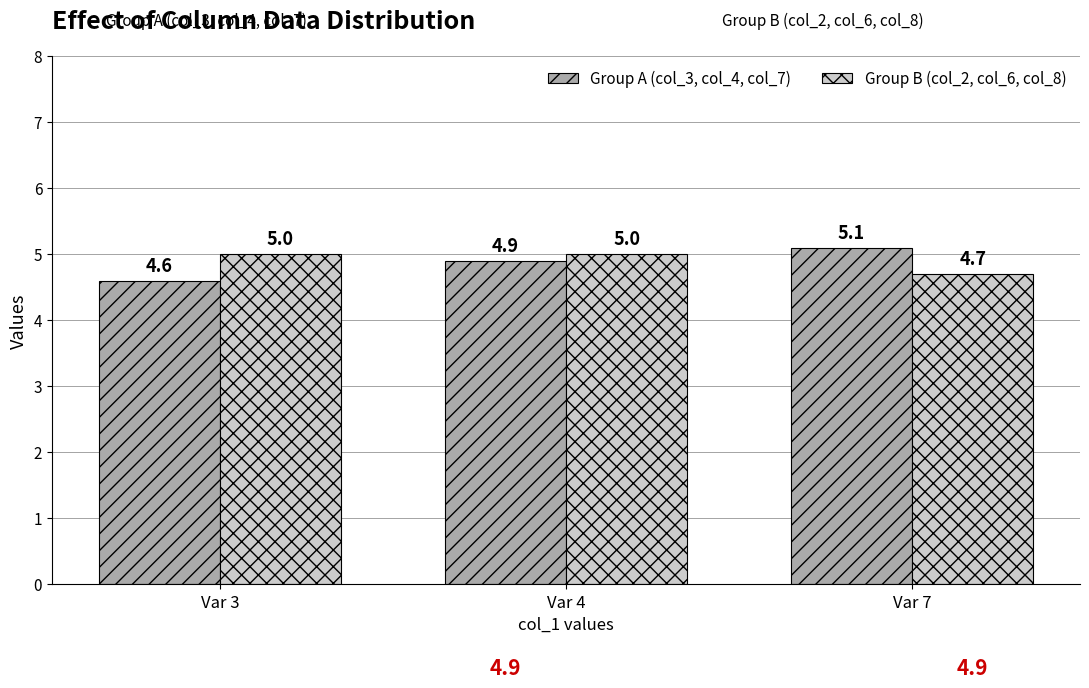

At which category is the sum across all series the highest?

Var 4